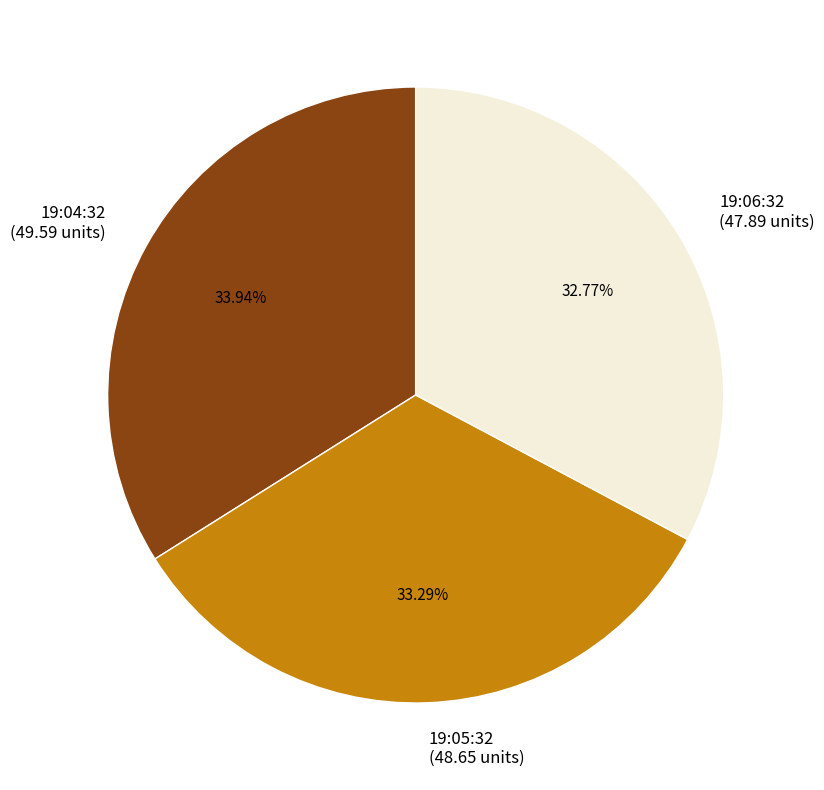

Is the sum of 19:04:32 (49.59 units) and 19:05:32 (48.65 units) greater than half?

Yes